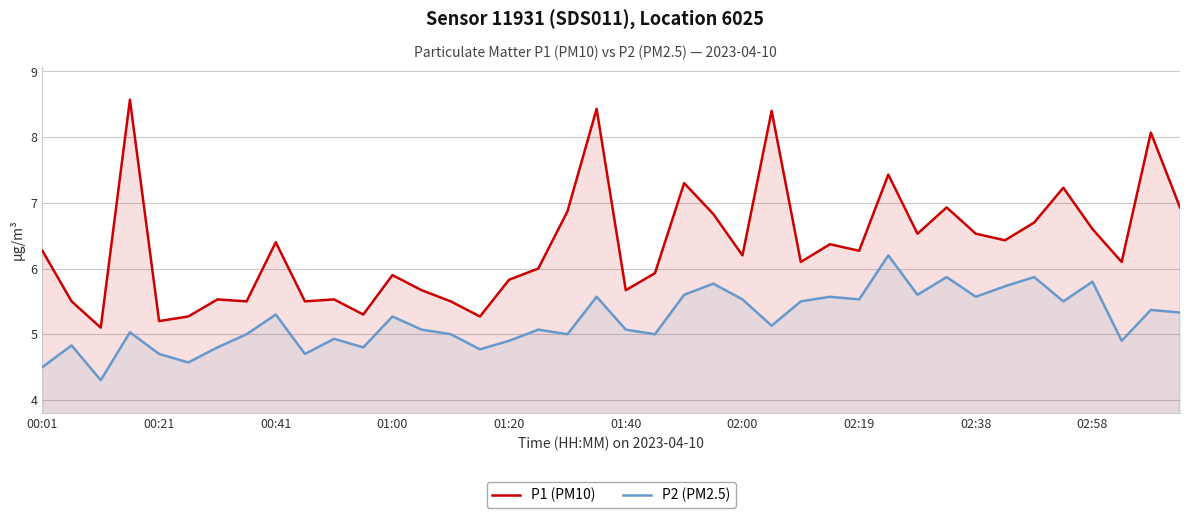

Rank the series by their average value, from lowest to highest.

P2 (PM2.5), P1 (PM10)